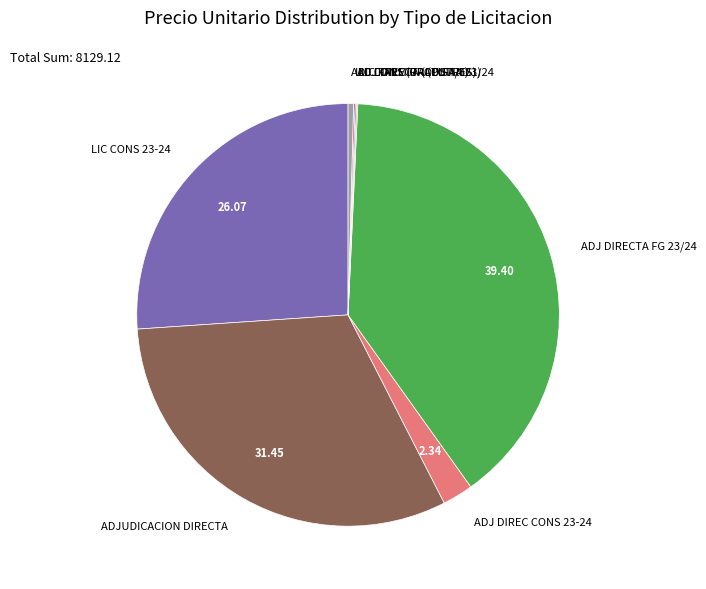

Is the sum of ADJ DIRECTA FG 23/24 and ADJ DIRECTA (LUSTRES) greater than half?

No